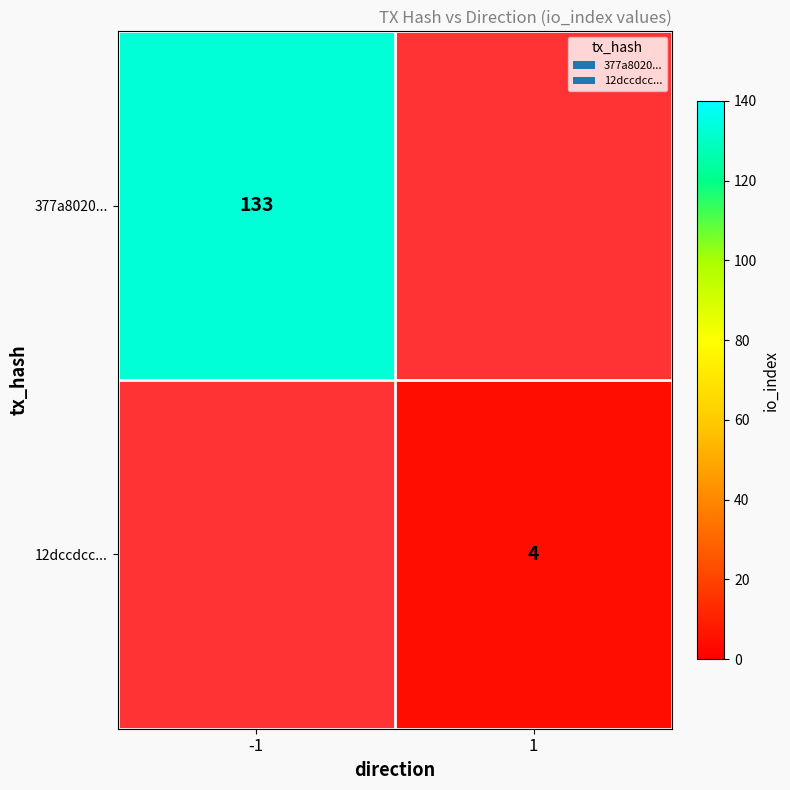

Rank the categories by 12dccdcc... value from highest to lowest.

-1, 1